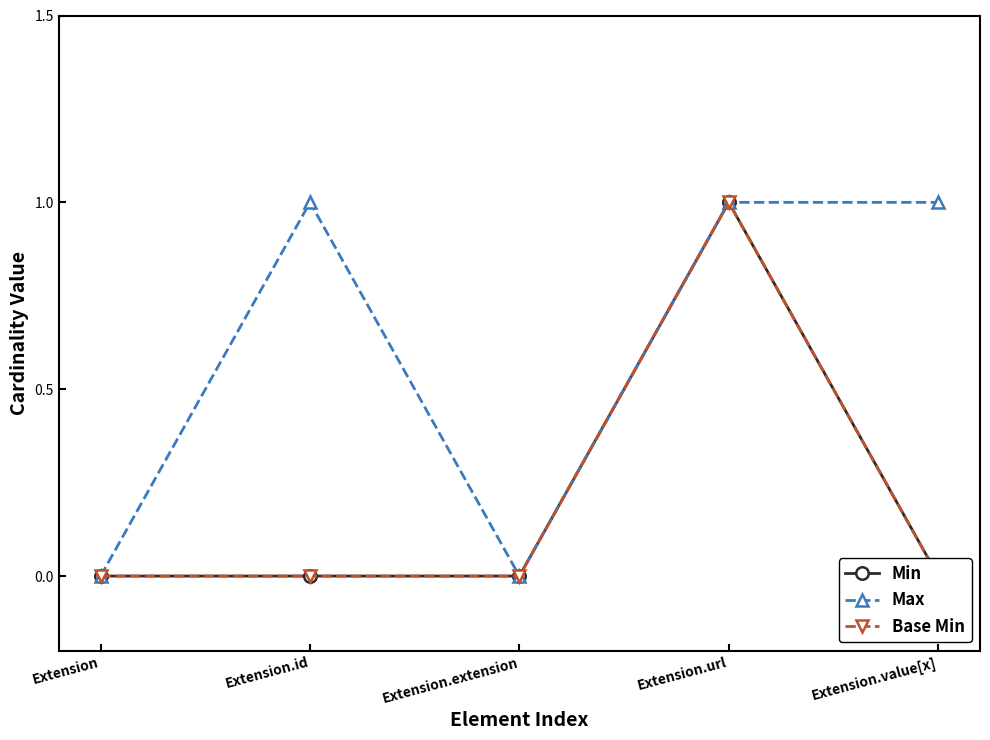

Rank the categories by Base Min value from lowest to highest.

Extension, Extension.id, Extension.extension, Extension.value[x], Extension.url